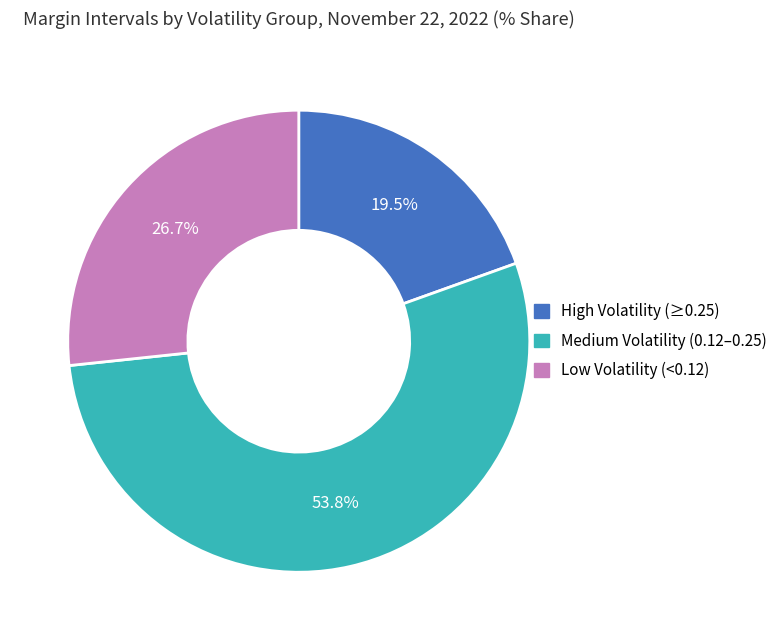

How many slices are in this pie chart?

3